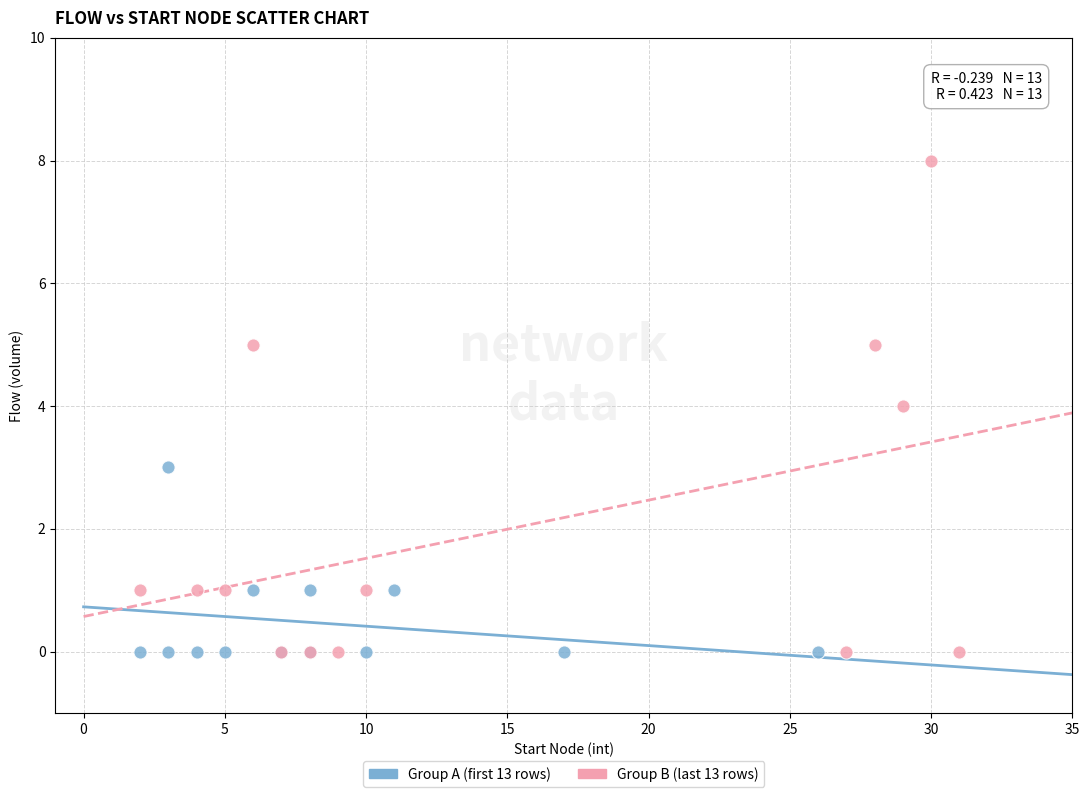

Which series contains the highest Y value?

Group B (last 13 rows)